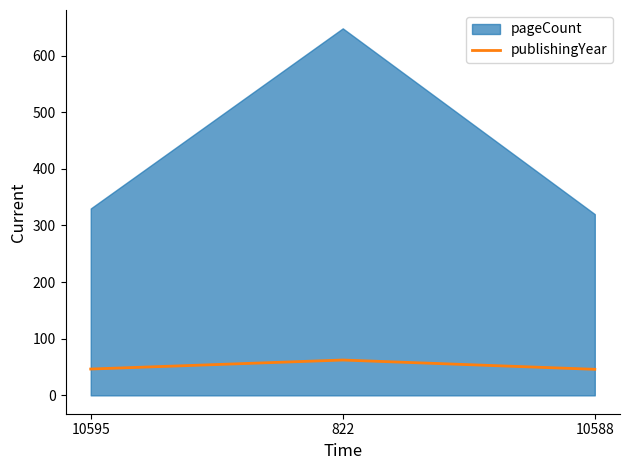

At which label is publishingYear closest to 54?

10595